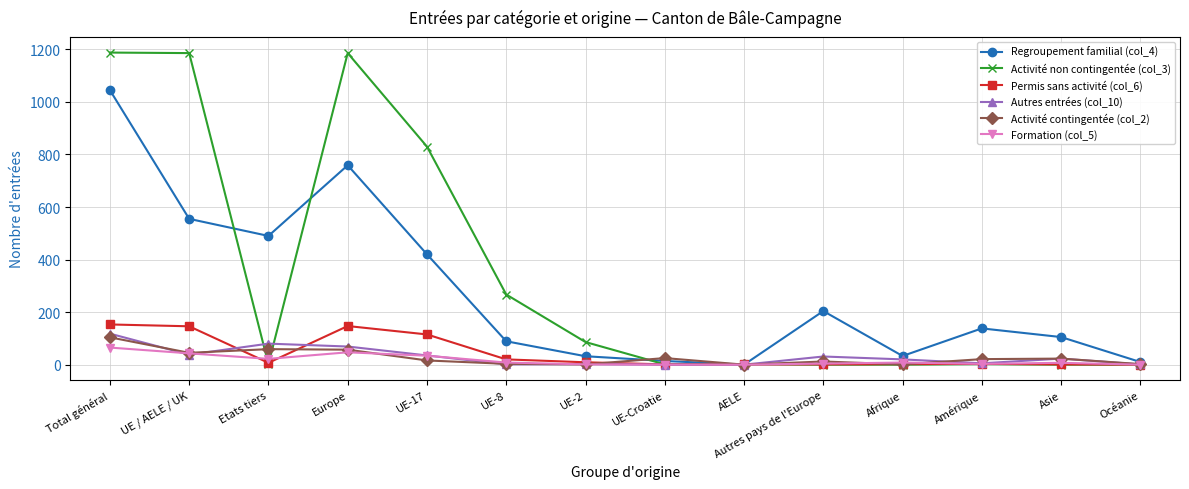

Read the Activité contingentée (col_2) value at Total général.

104